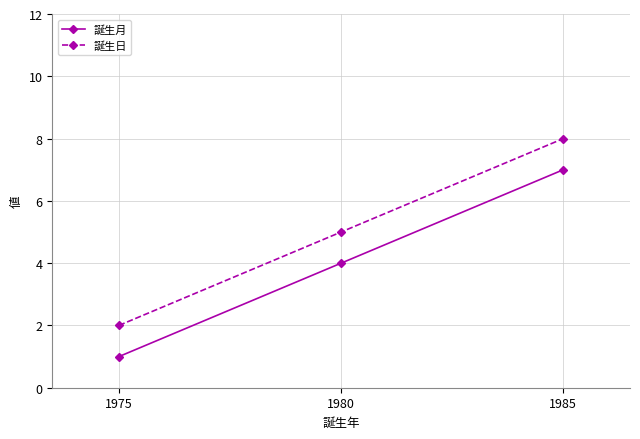

Is the value of 誕生月 at 1985 greater than the value of 誕生日 at 1980?

Yes